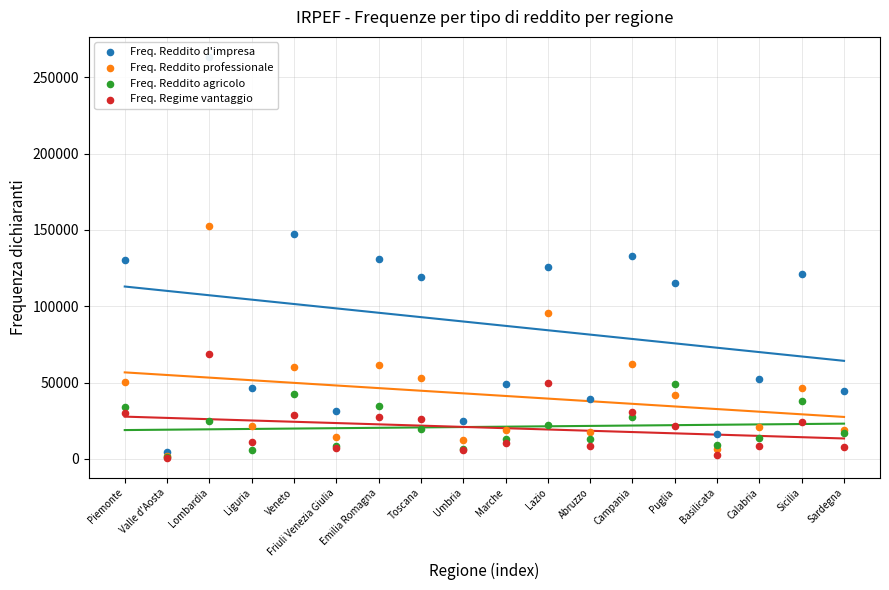

Is the value of Freq. Regime vantaggio at Sardegna greater than the value of Freq. Reddito d'impresa at Sardegna?

No